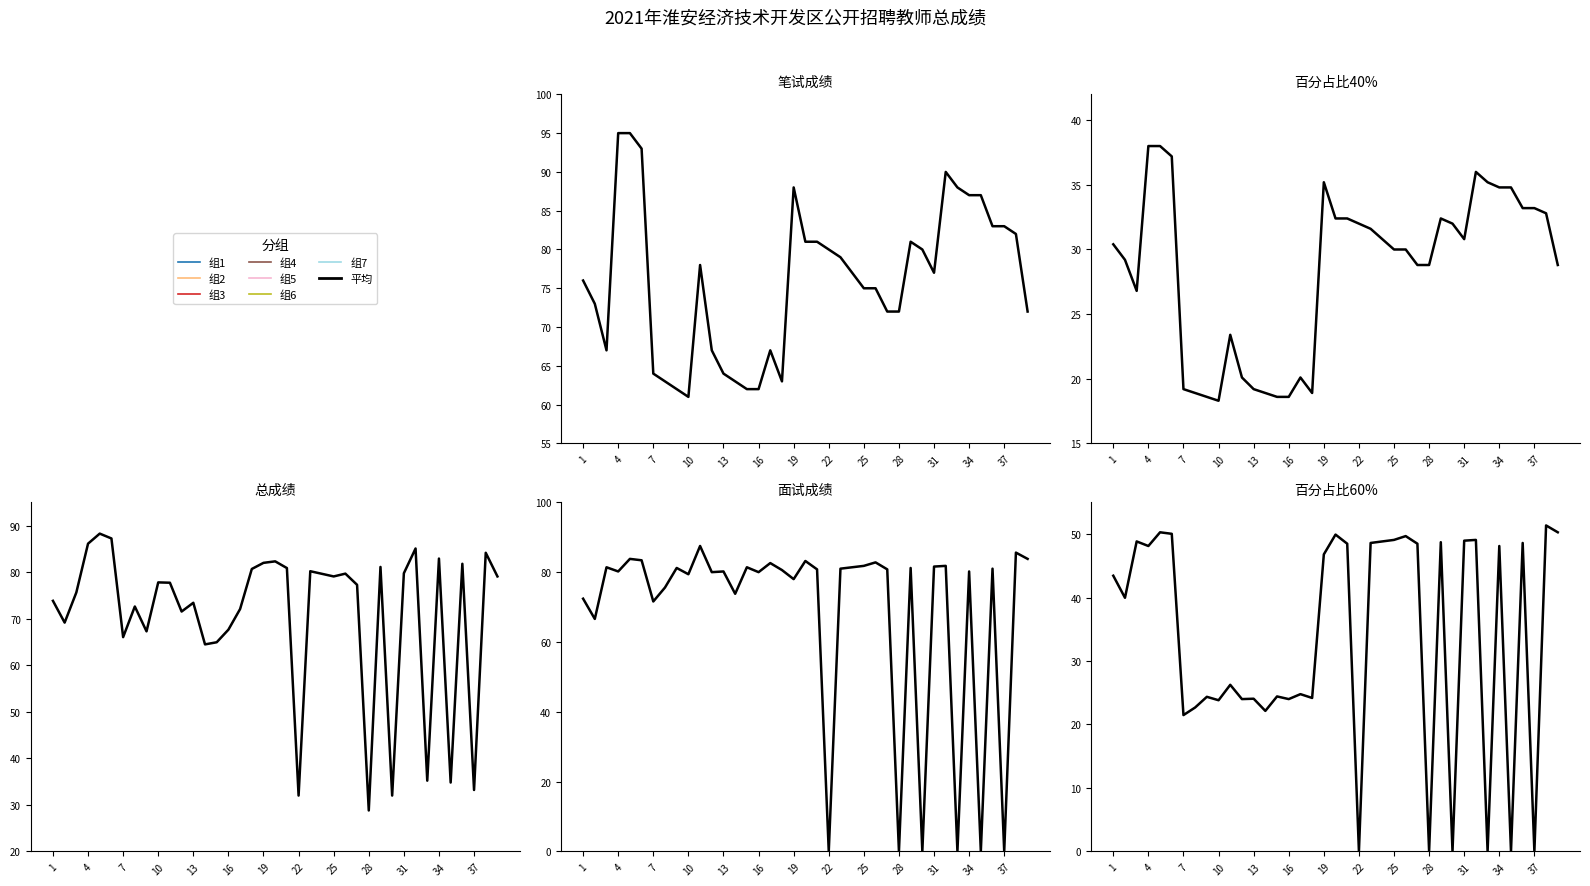

What is the spread (max minus min) of values at 17?

62.5